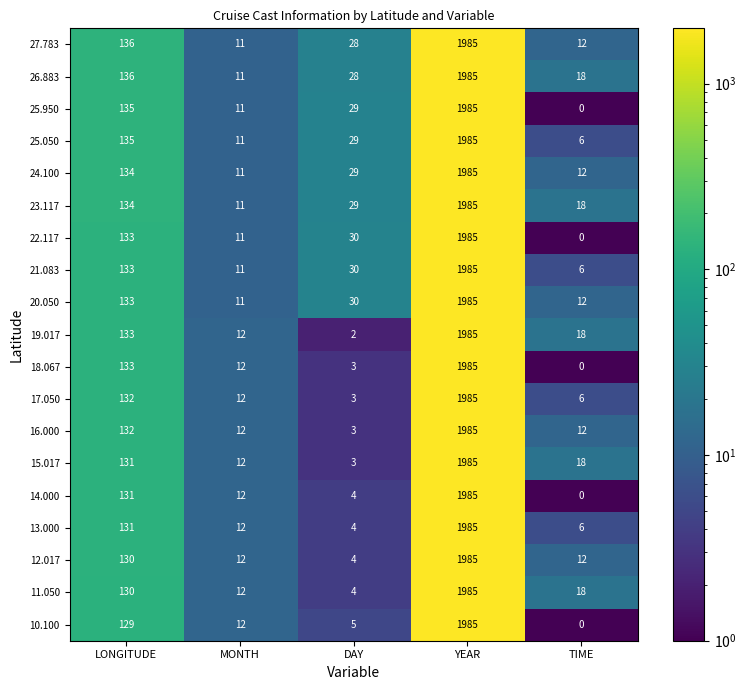

Is it true that 14.000 equals 796 at TIME?

False